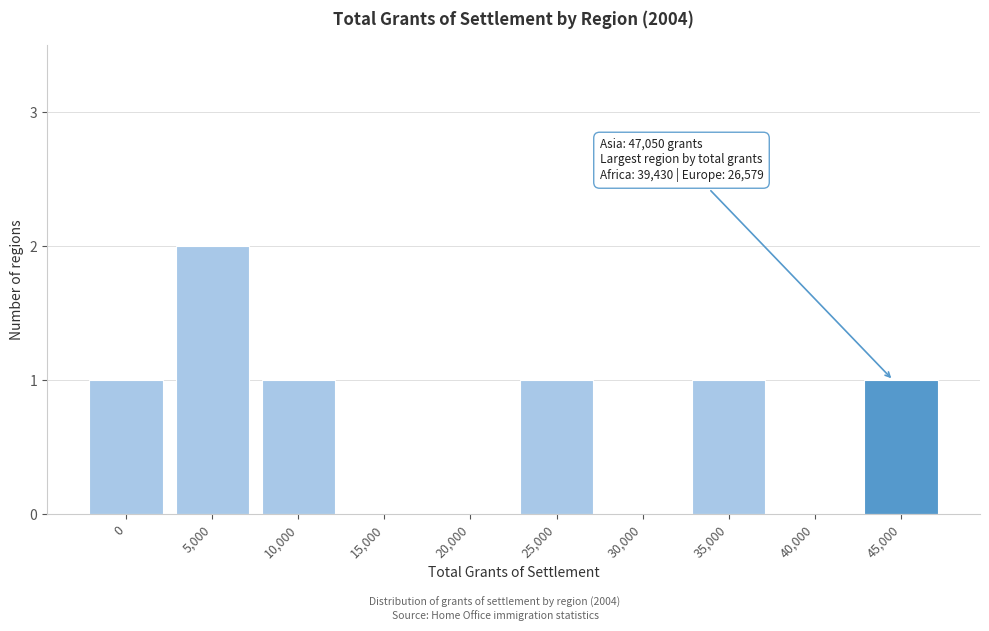

Reading right to left, transcribe all the data shown in this chart.

45,000=1	40,000=0	35,000=1	30,000=0	25,000=1	20,000=0	15,000=0	10,000=1	5,000=2	0=1